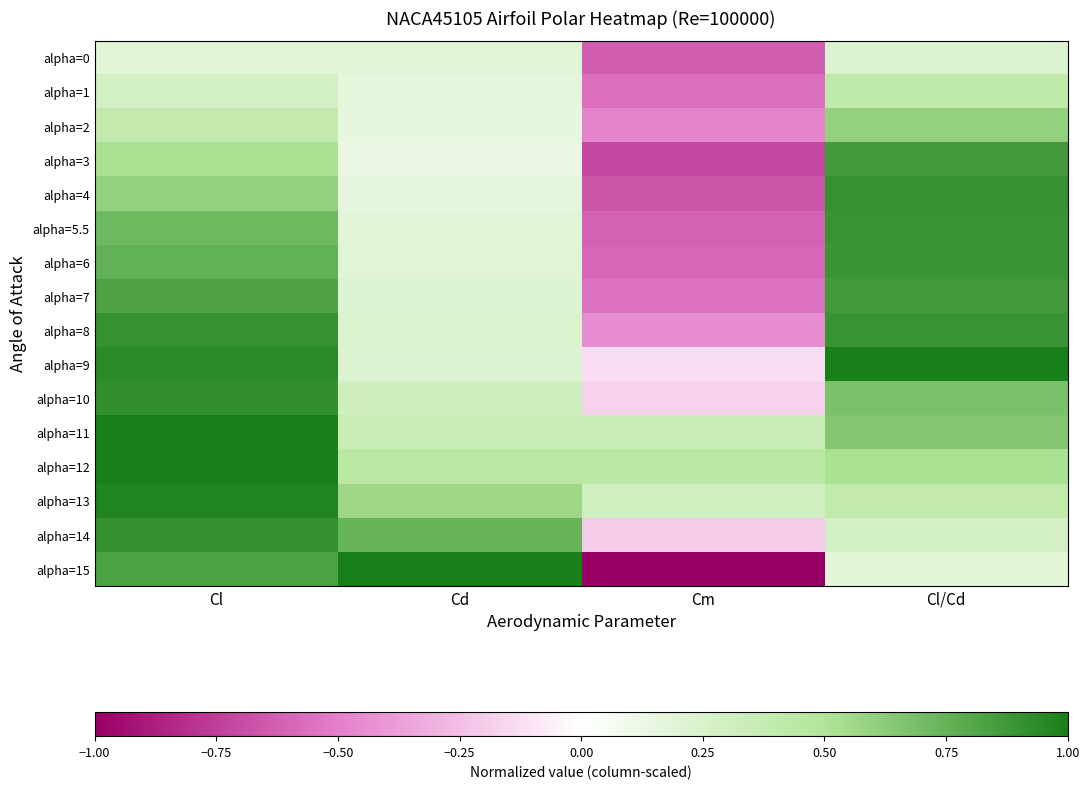

At which category is the sum across all series the highest?

Cl